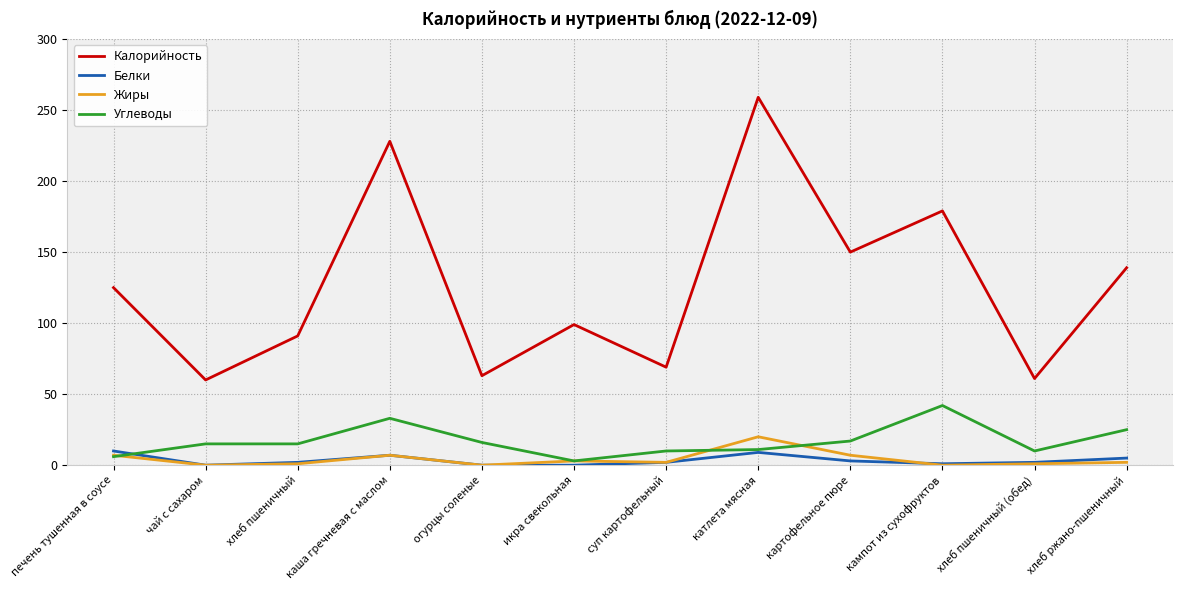

What position from the right is катлета мясная?

5